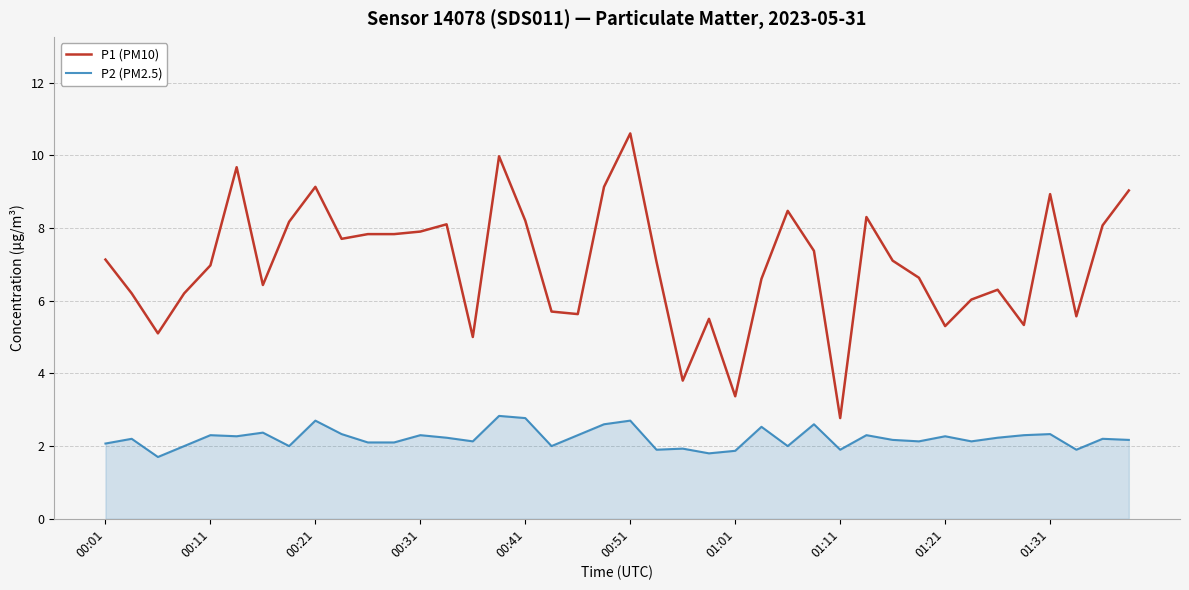

Which series has the largest range (max minus min)?

P1 (PM10)